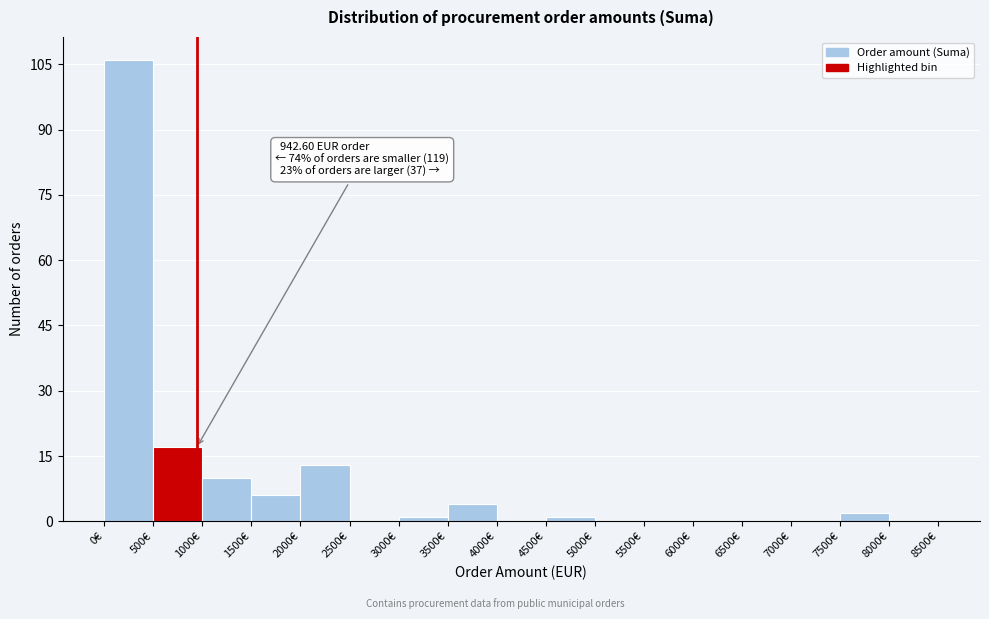

Which range on the x-axis has the tallest bar?

0 to 500